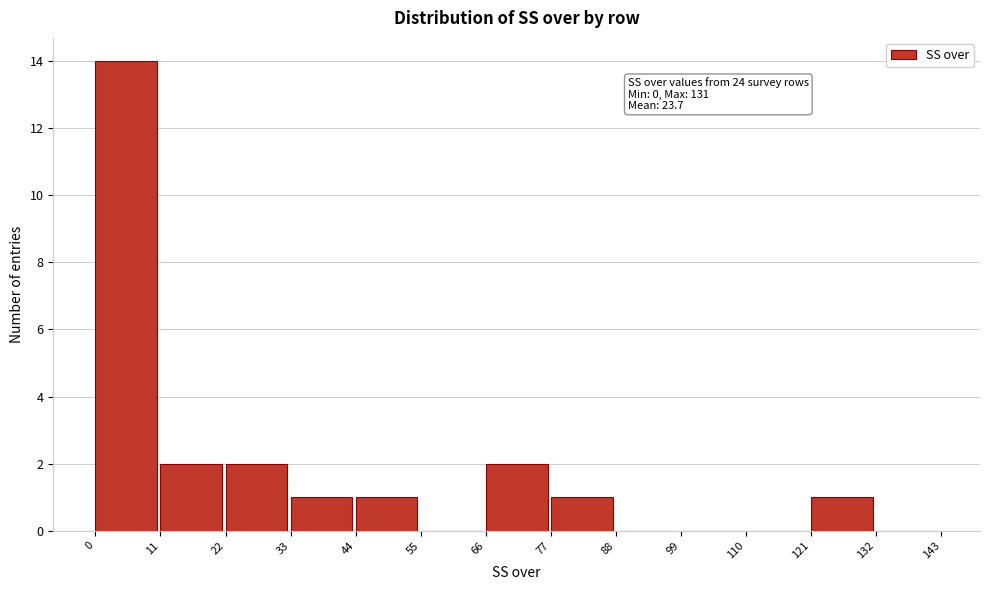

Which range on the x-axis has the tallest bar?

0 to 11